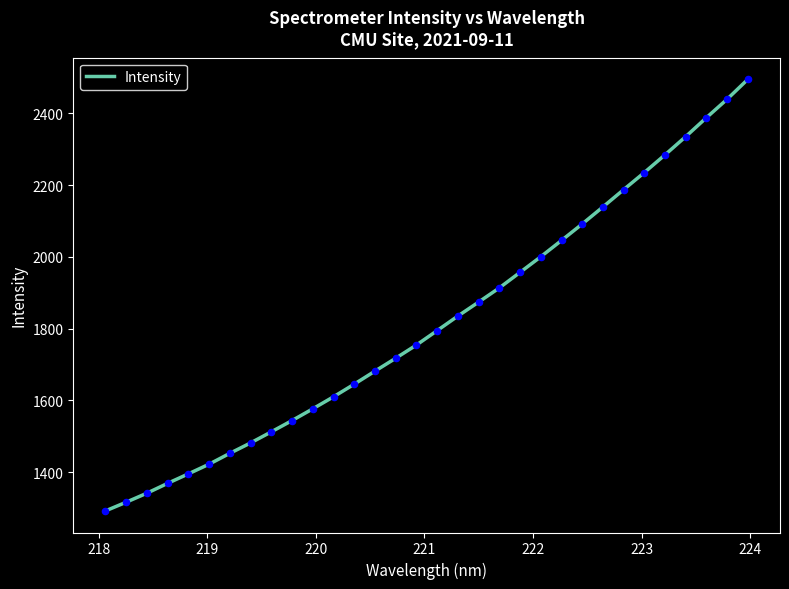

What is the minimum value shown in the chart?

1291.7